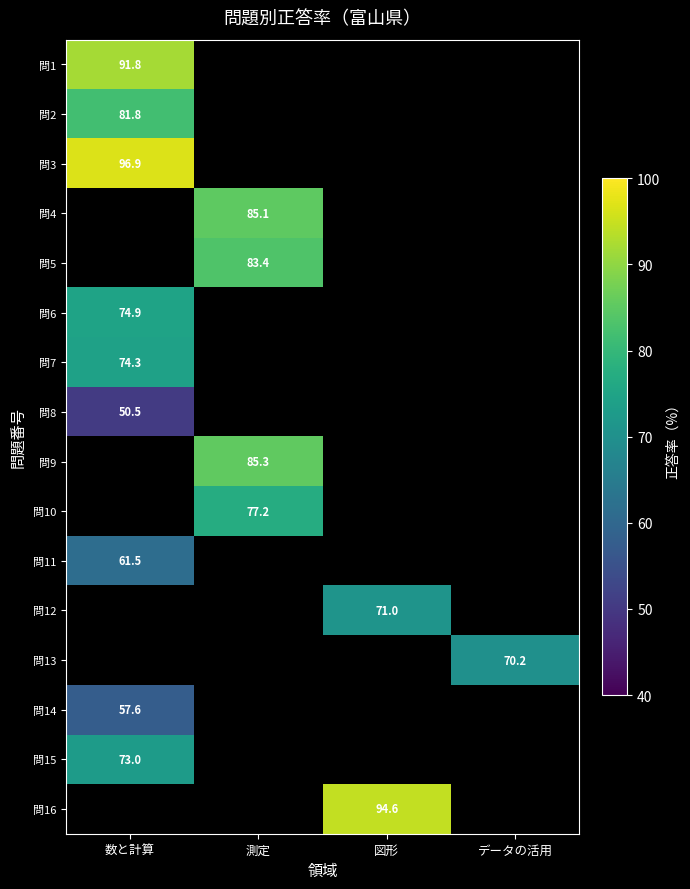

The 問10 series shows 77.2 at 測定. True or false?

True